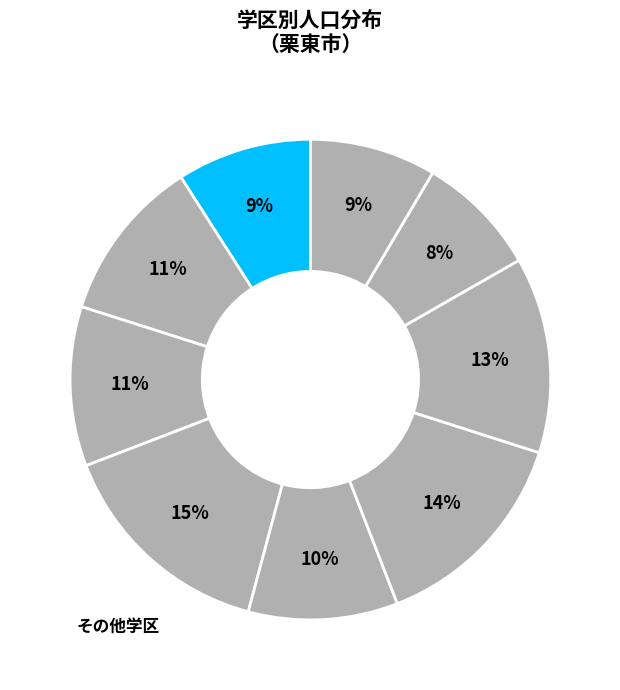

Count the number of slices in the pie.

9